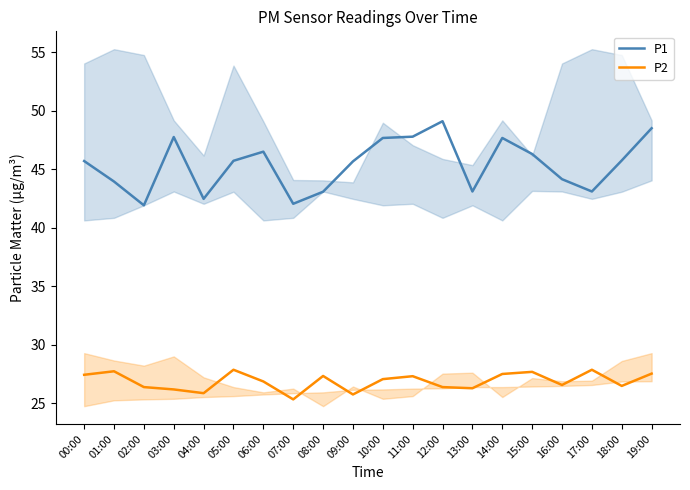

Where is the first local maximum for P1?

03:00